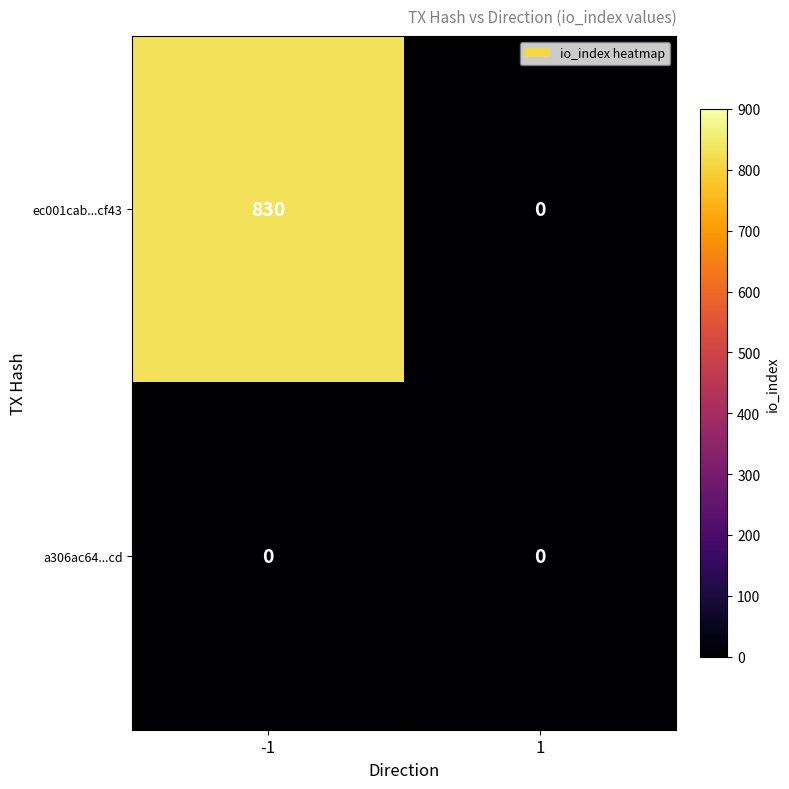

Which series has the largest total across all categories?

ec001cab...cf43